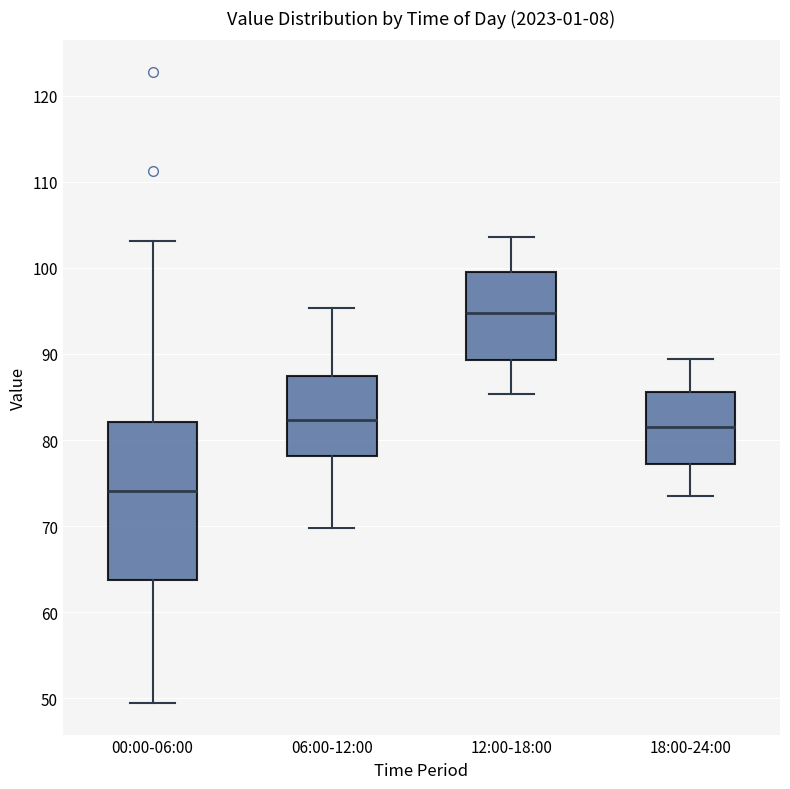

Which box is the tallest, from its lower edge to its upper edge?

00:00-06:00